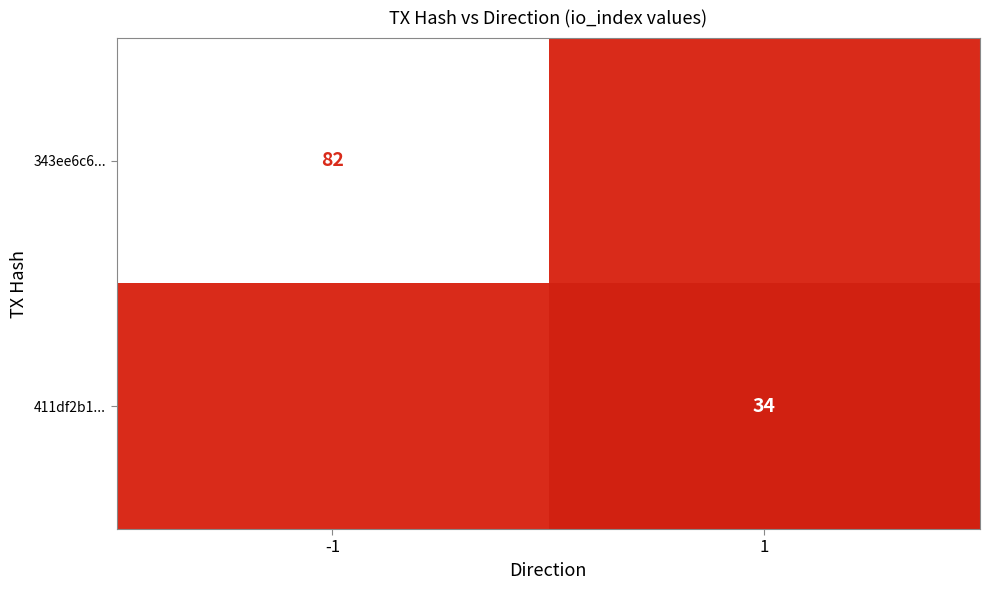

How many distinct data groups are displayed?

2